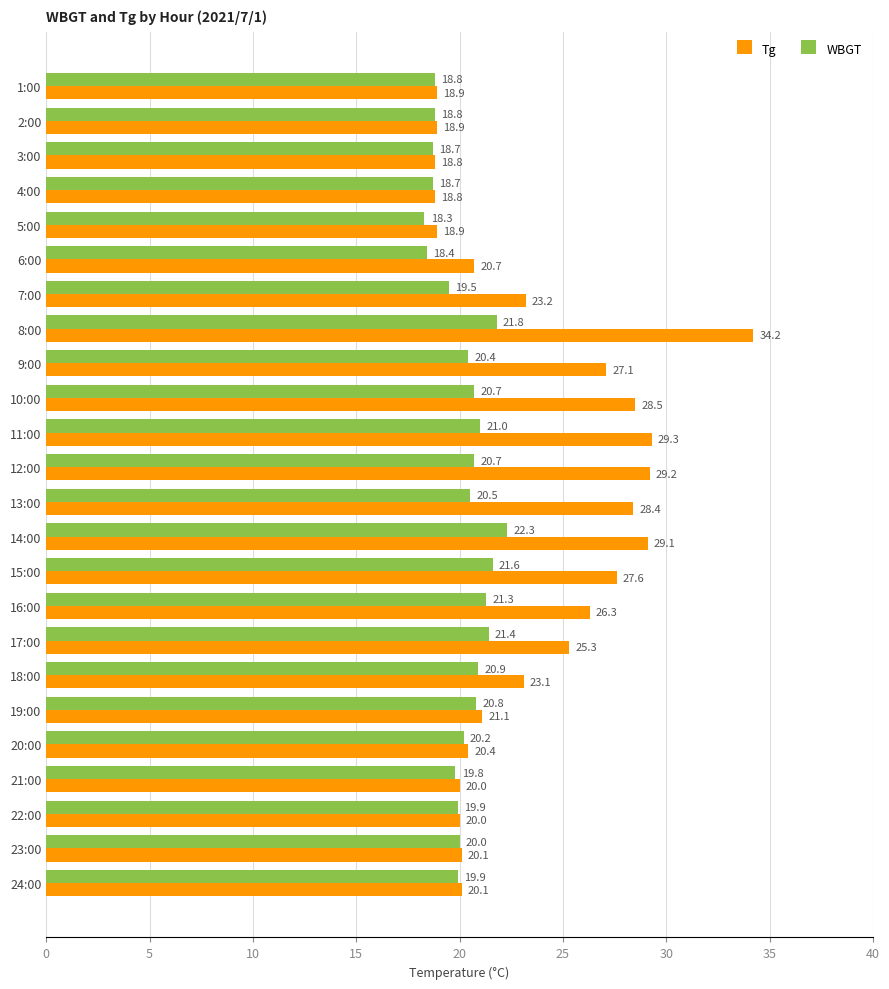

List the series in order of their overall mean, lowest first.

WBGT, Tg